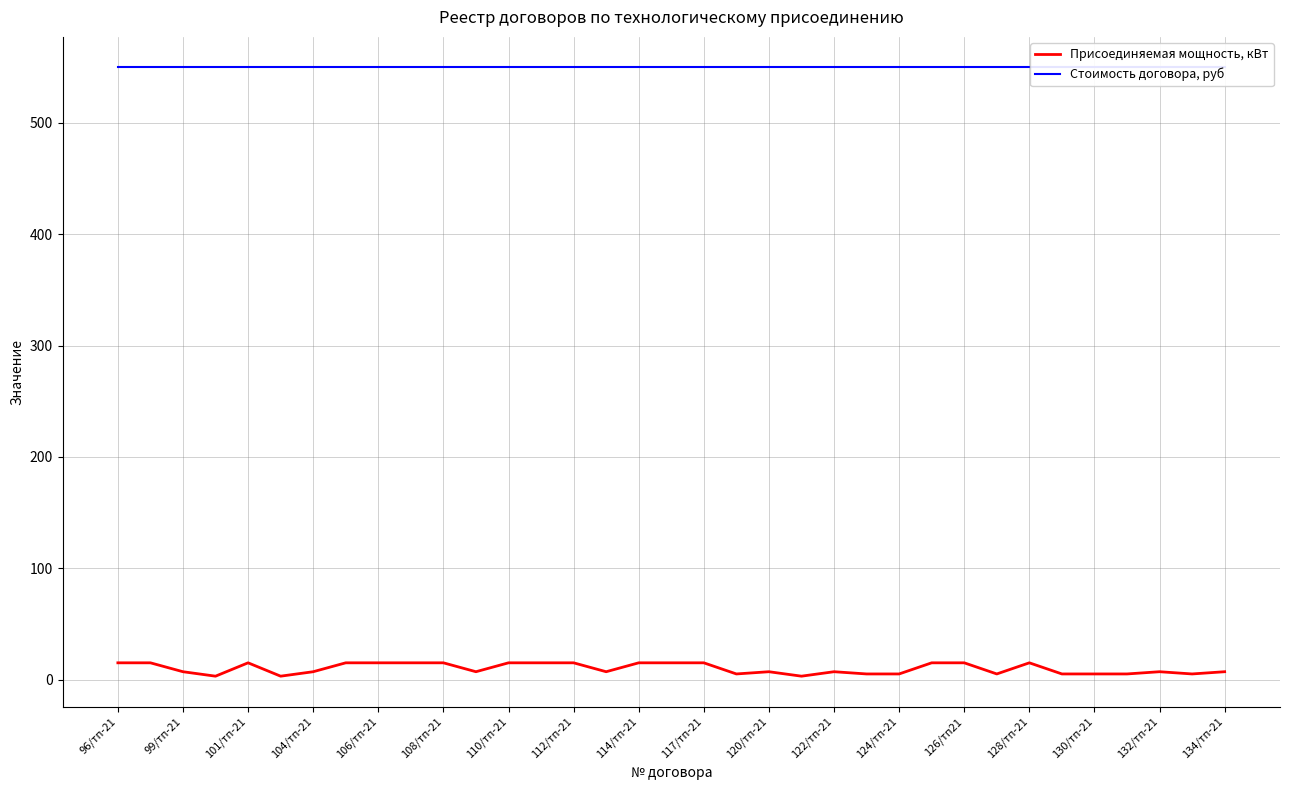

Which label corresponds to the largest value in the chart?

96/тп-21